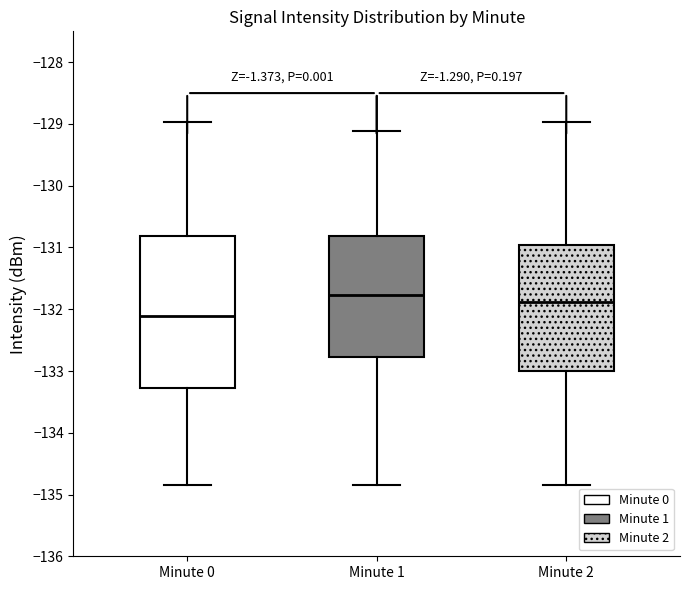

Reading left to right, transcribe this box plot: for each box, give where its median line is, the range the box spans, and where its two whiskers end, as read against the y-axis. The values are not printed on the chart, so give them approximately, as read against the axis.

Minute 0: median -132.1, box -133.3 to -130.8, whiskers -134.8 to -129.0
Minute 1: median -131.8, box -132.8 to -130.8, whiskers -134.8 to -129.1
Minute 2: median -131.9, box -133.0 to -131.0, whiskers -134.8 to -129.0